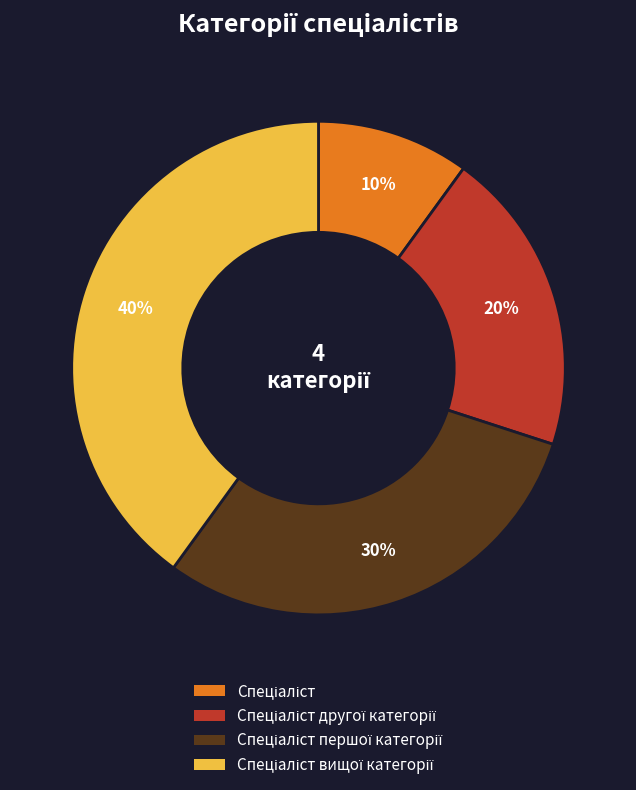

To the nearest percent, what is the average slice percentage?

25%